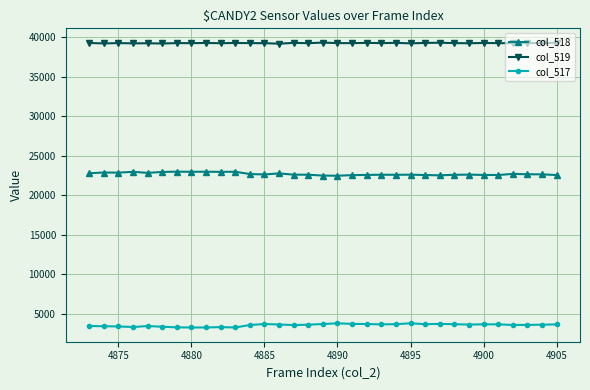

What is the maximum value shown in the chart?

39309